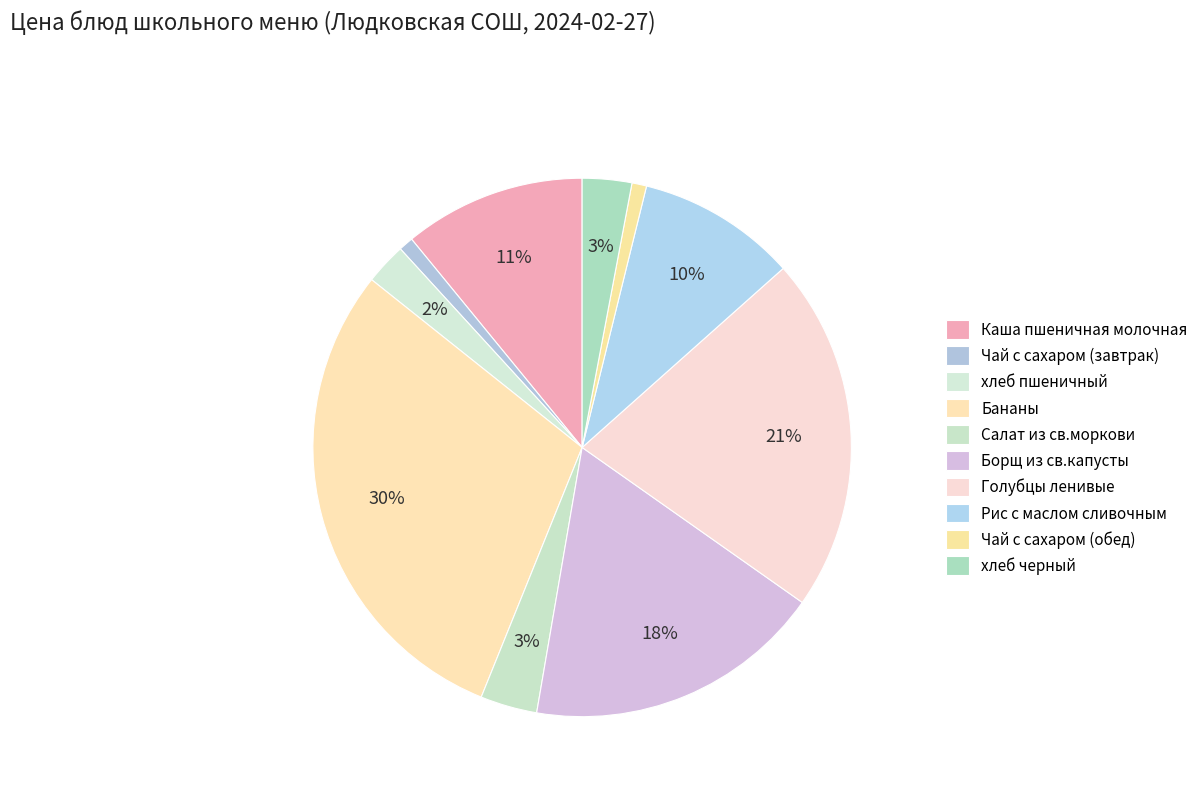

How many slices are in this pie chart?

10